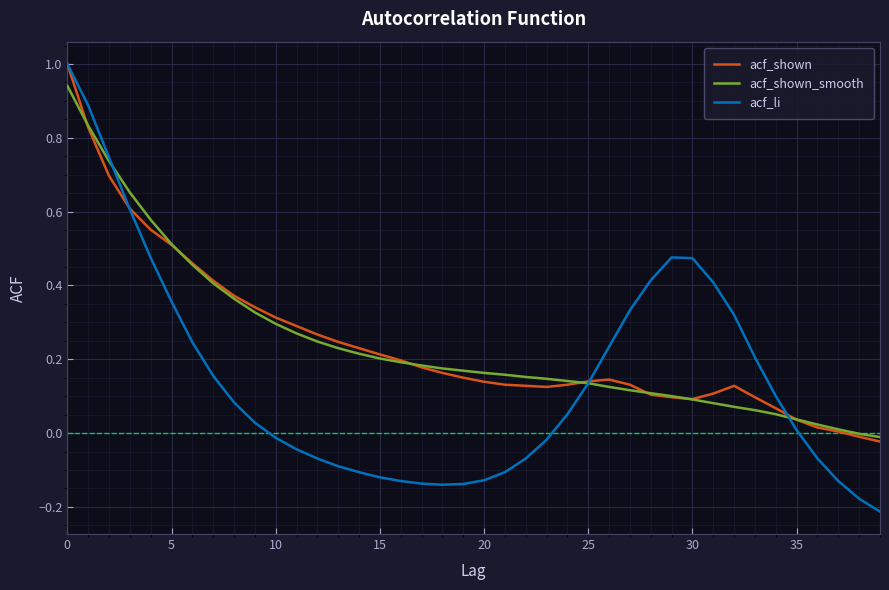

What is the greatest value displayed?

1.0